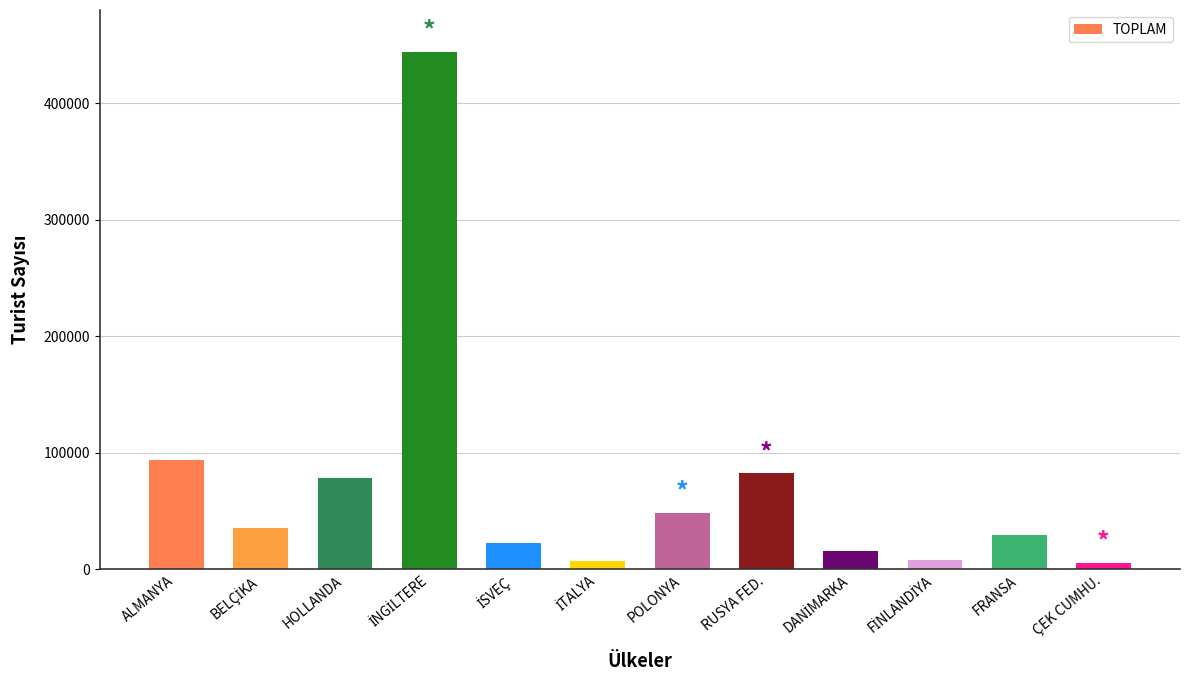

What is the greatest value displayed?

444216